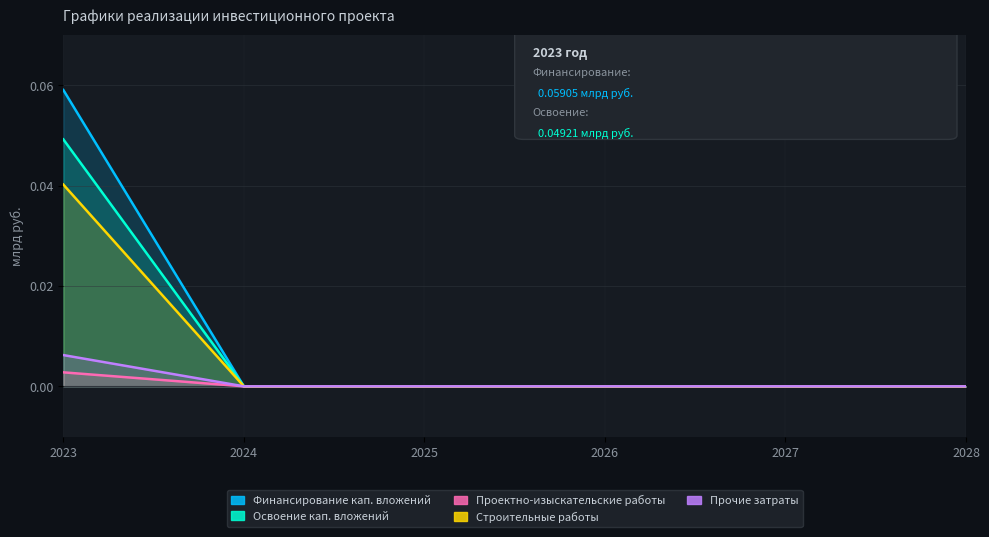

The value of Финансирование кап. вложений at 2027 is 0.0. True or false?

True